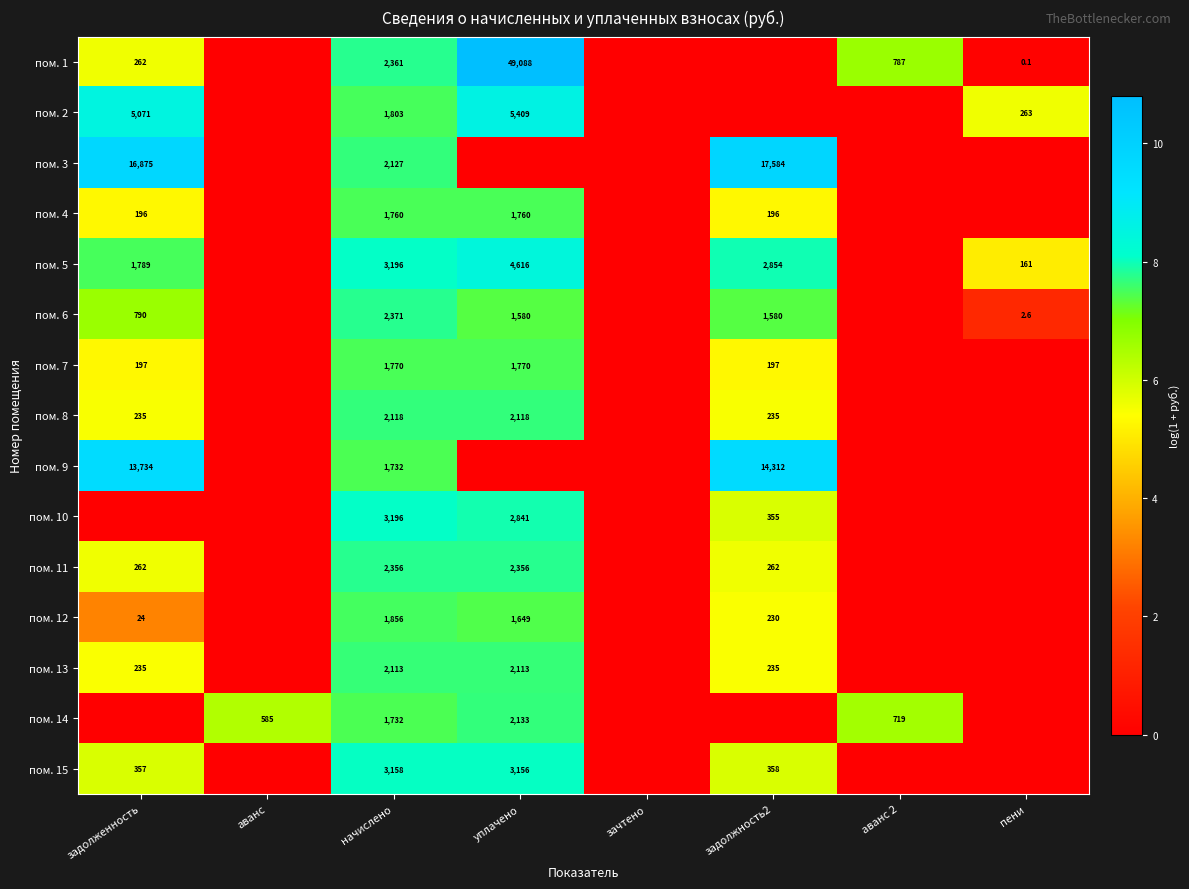

What is the spread (max minus min) of values at задолженность?

9.7